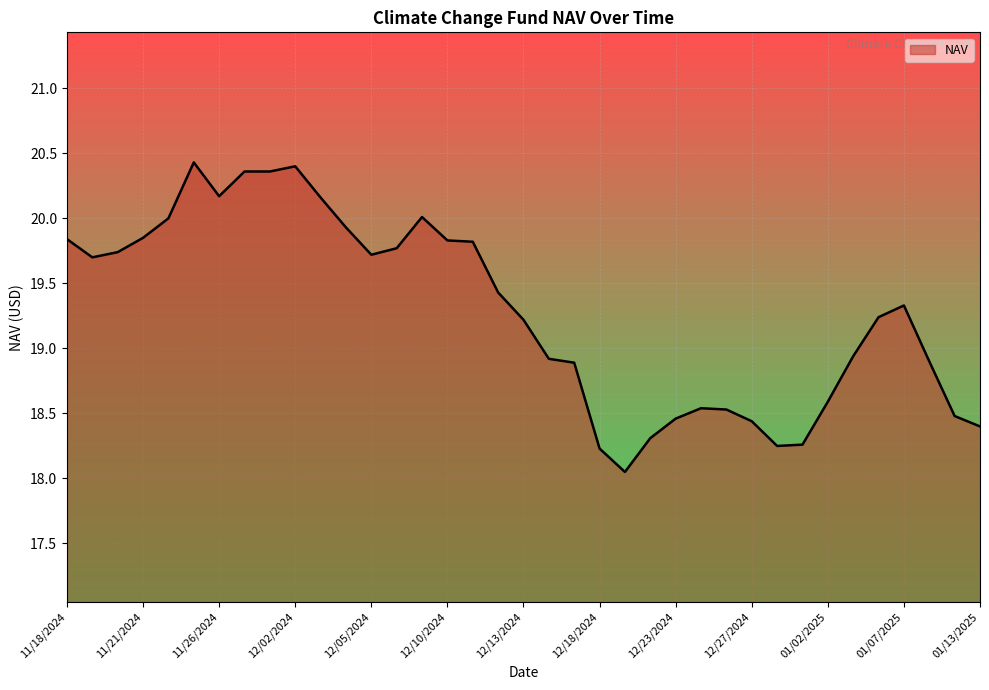

Is this an area chart (filled region under the line)?

Yes